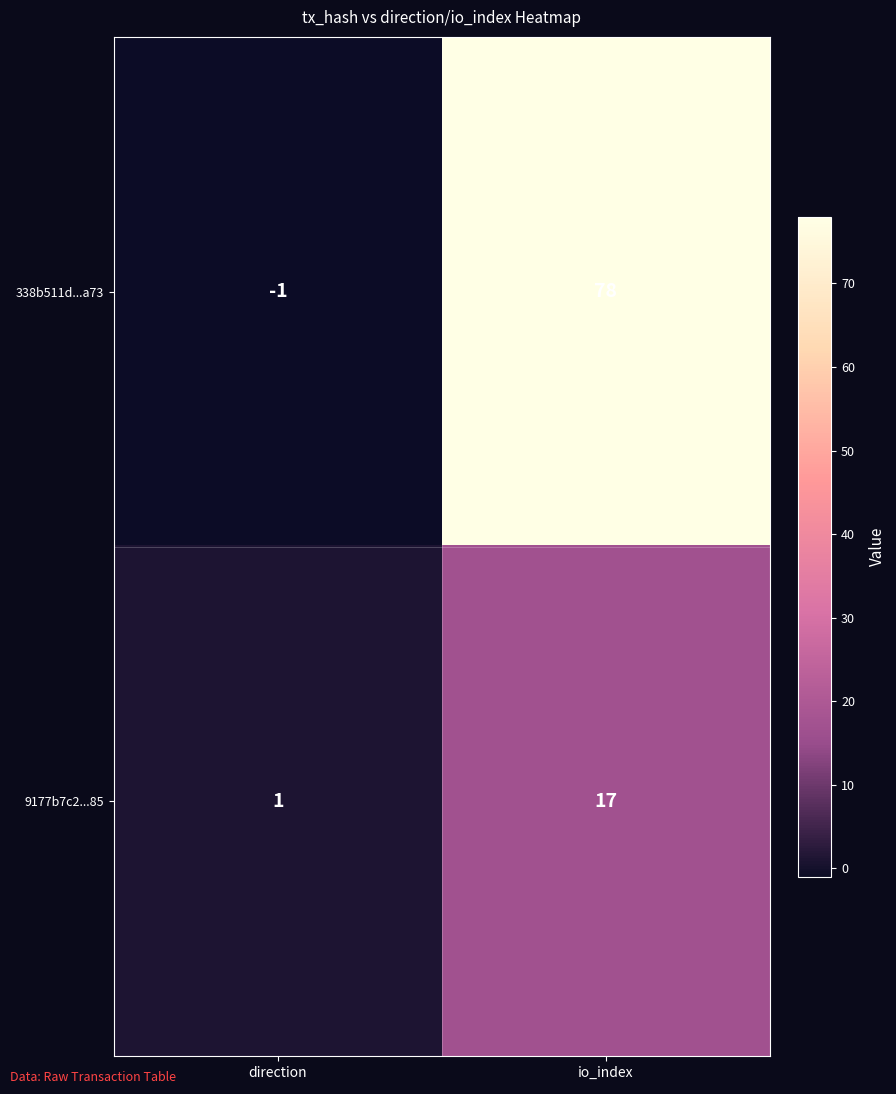

What is the maximum value shown in the chart?

78